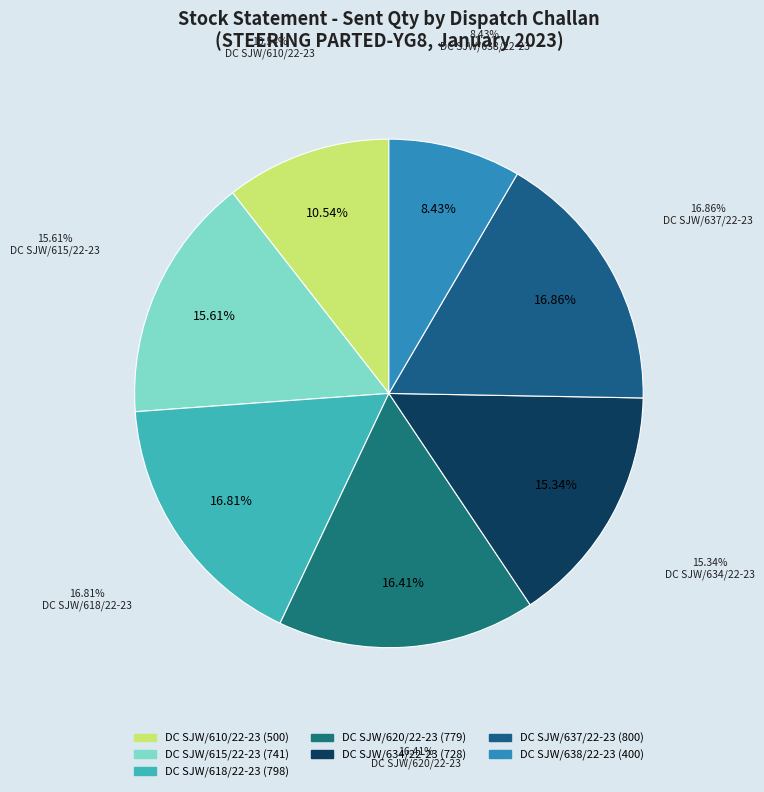

Which has a higher value, DC SJW/638/22-23 or DC SJW/620/22-23?

DC SJW/620/22-23